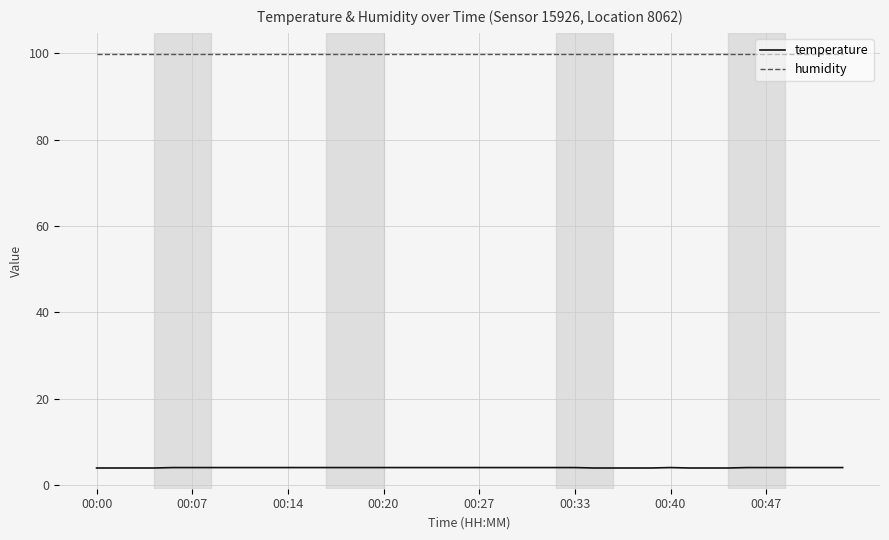

Which series has the largest range (max minus min)?

temperature